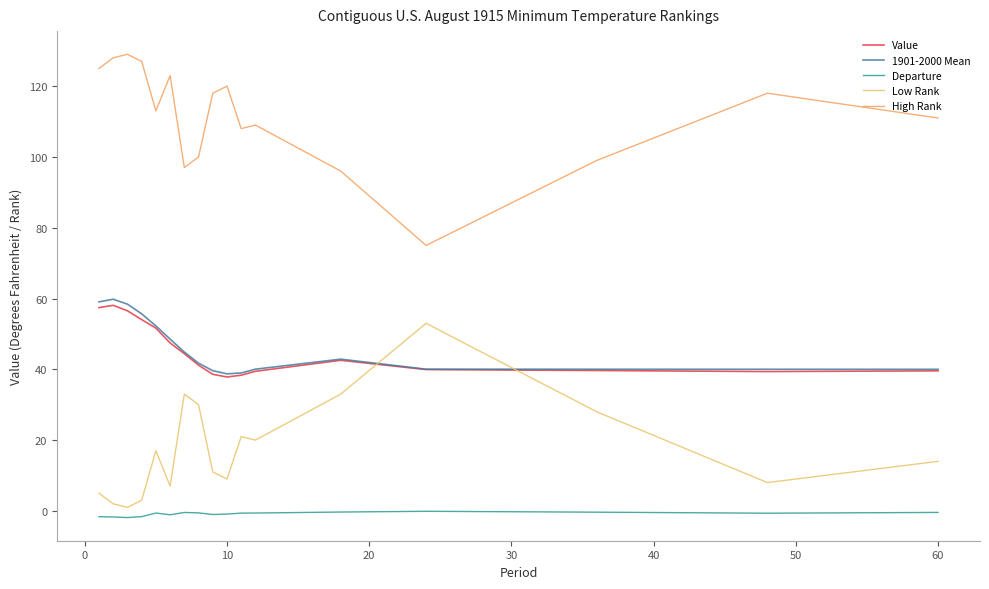

Does the chart have visible grid lines?

No